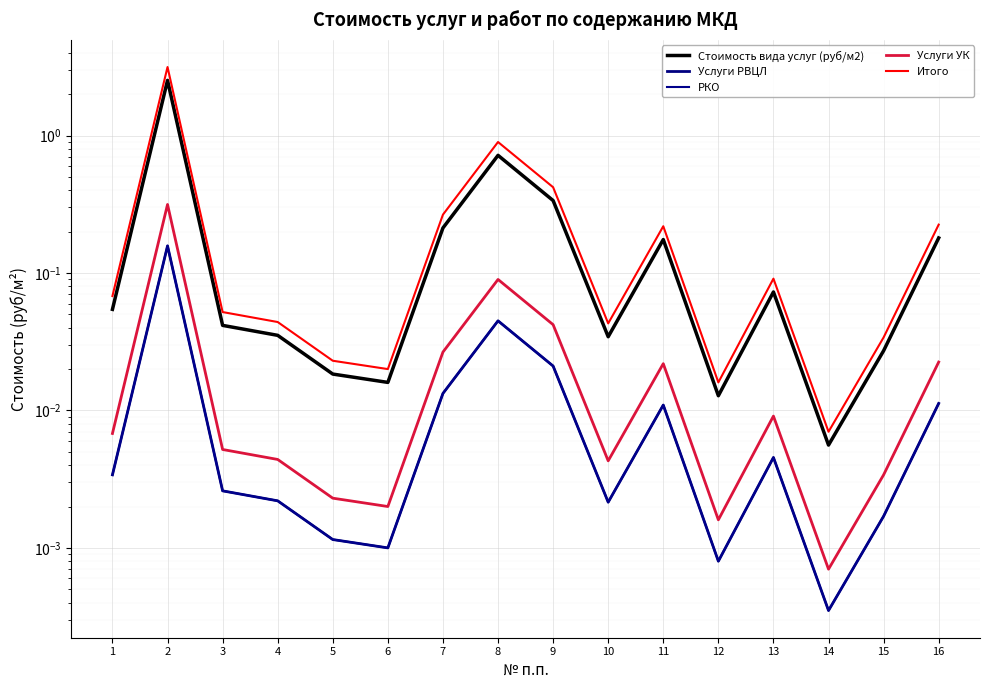

Rank the categories by Стоимость вида услуг (руб/м2) value from highest to lowest.

2, 8, 9, 7, 16, 11, 13, 1, 3, 4, 10, 15, 5, 6, 12, 14